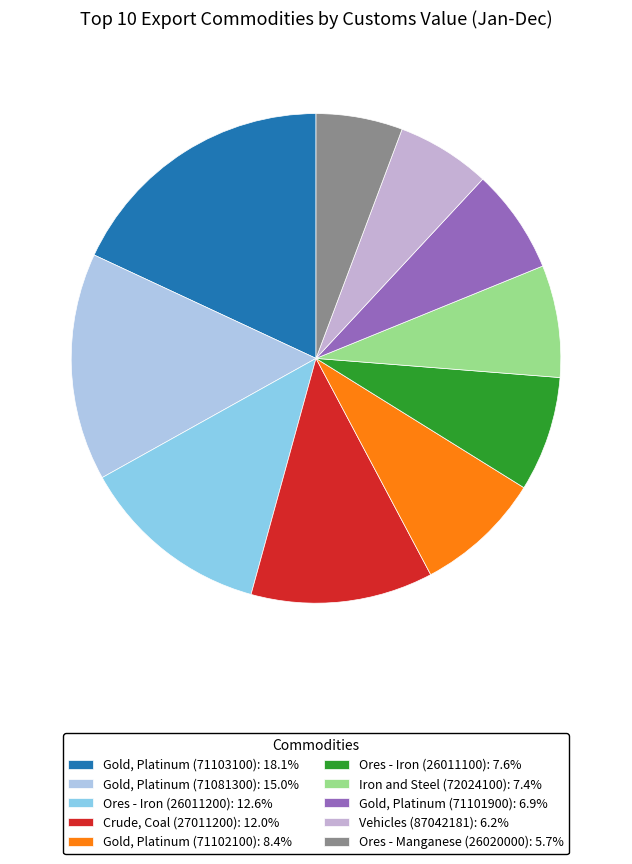

To the nearest percent, what is the average slice percentage?

10%